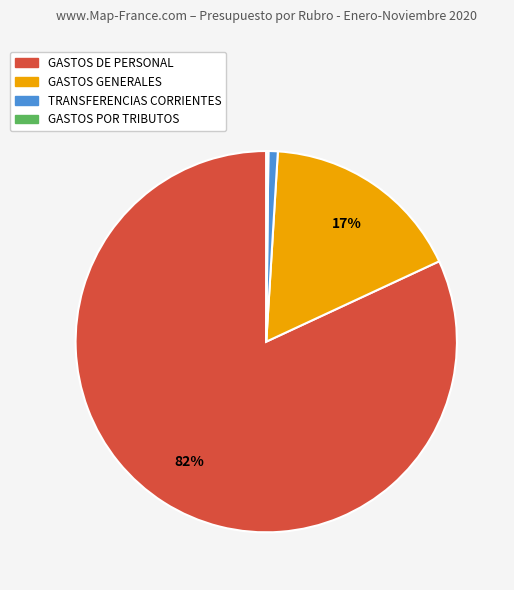

To the nearest percent, what percentage of the pie is TRANSFERENCIAS CORRIENTES?

1%